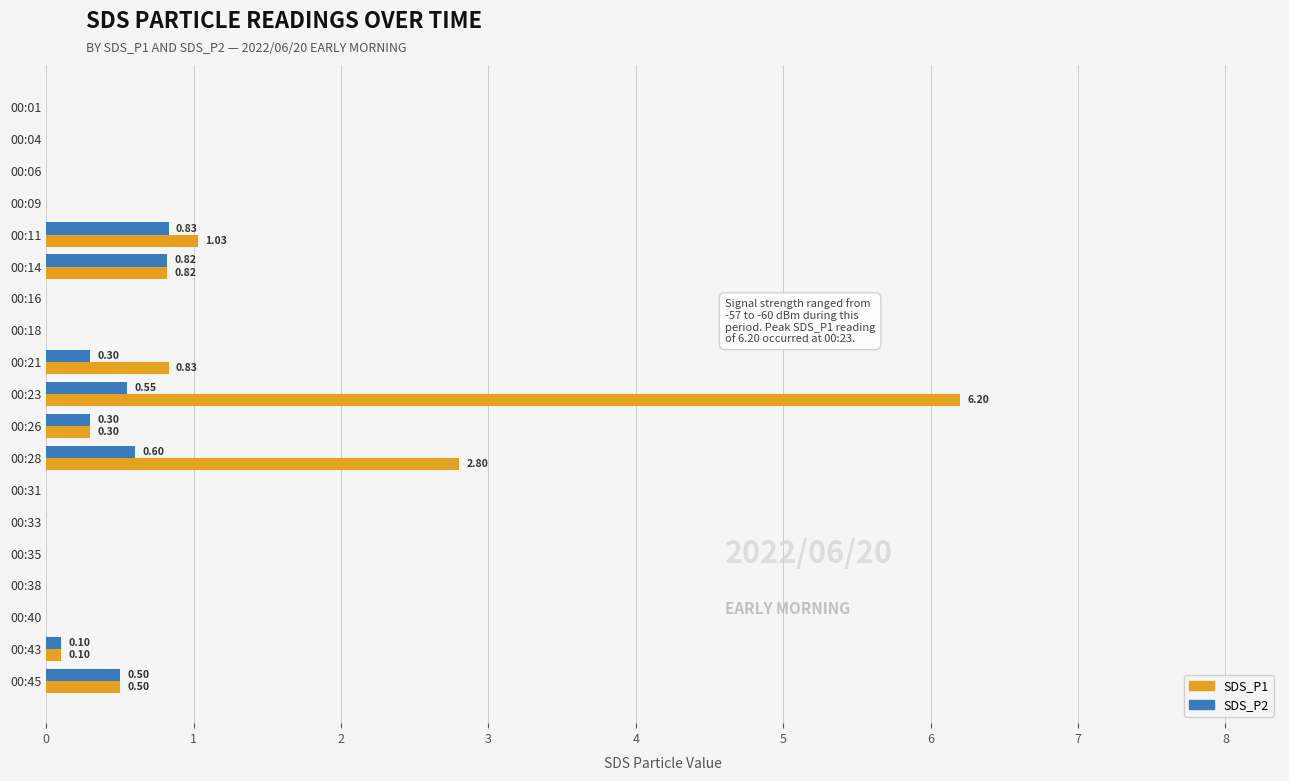

What is the total value across all series at 00:45?

1.0